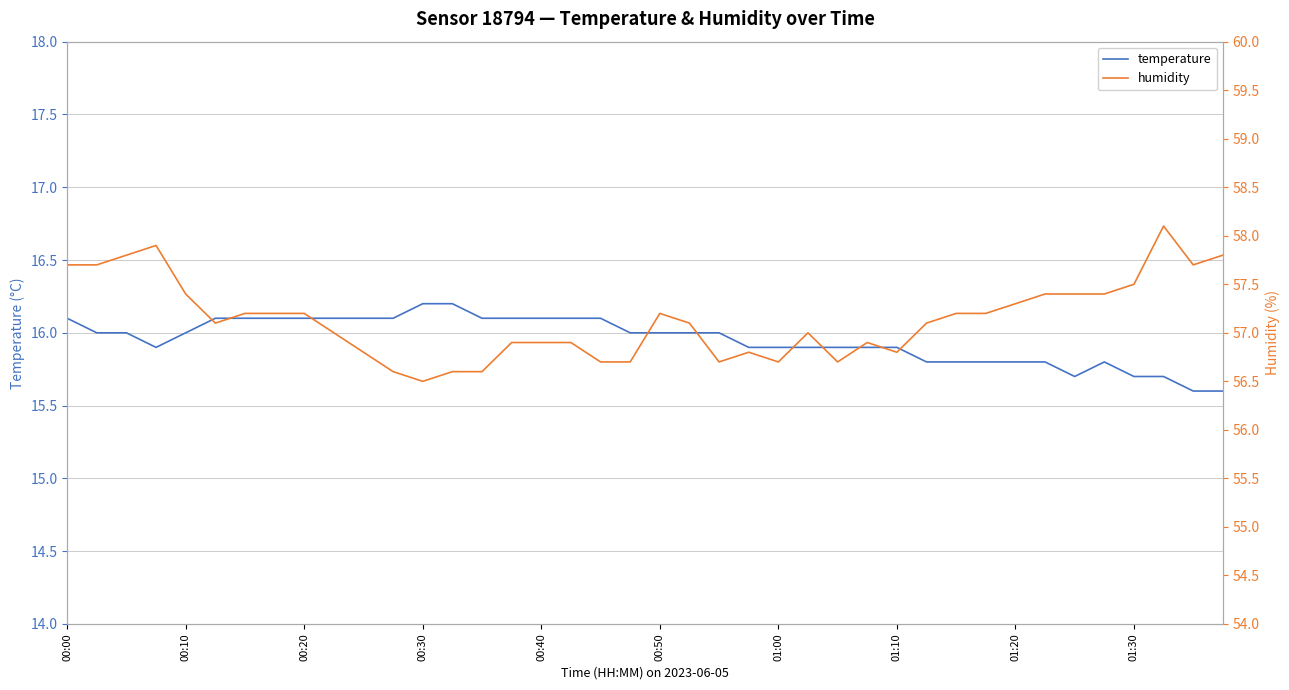

How many data points in humidity are above 57?

22